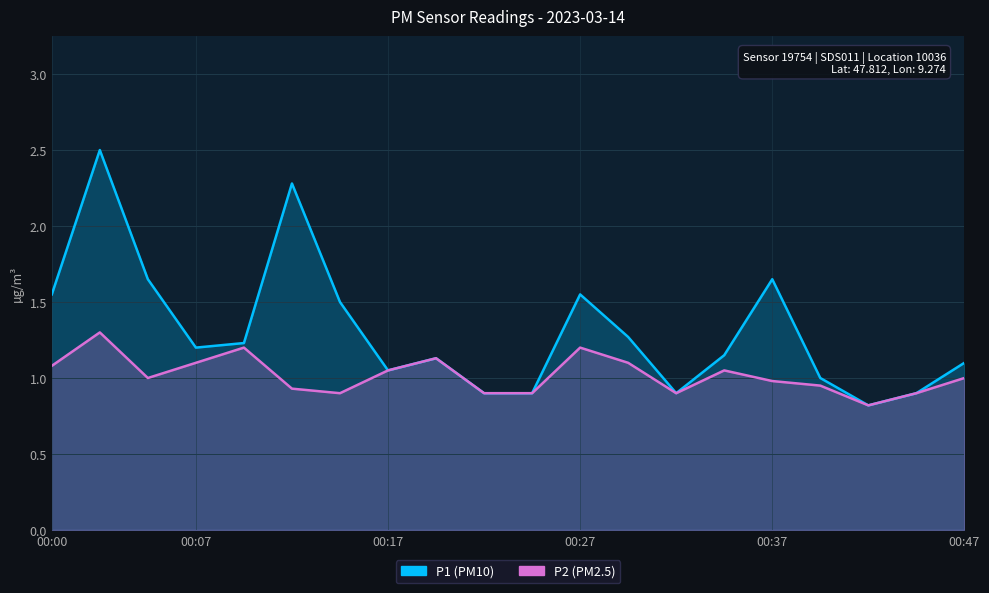

What is the lowest value of the P1 series?

0.8